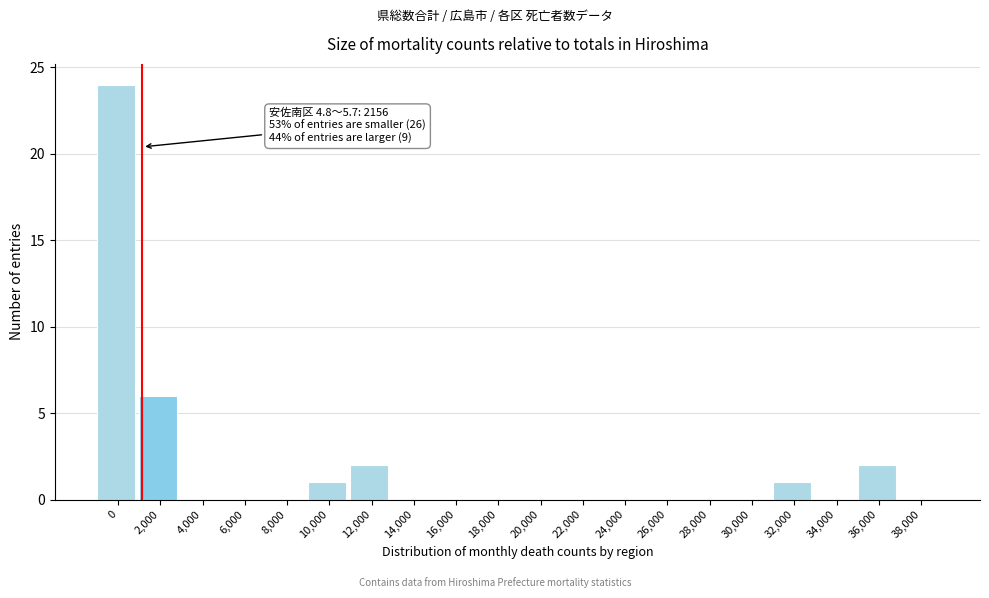

Reading left to right, extract all data points from this chart.

0=24	2,000=6	4,000=0	6,000=0	8,000=0	10,000=1	12,000=2	14,000=0	16,000=0	18,000=0	20,000=0	22,000=0	24,000=0	26,000=0	28,000=0	30,000=0	32,000=1	34,000=0	36,000=2	38,000=0